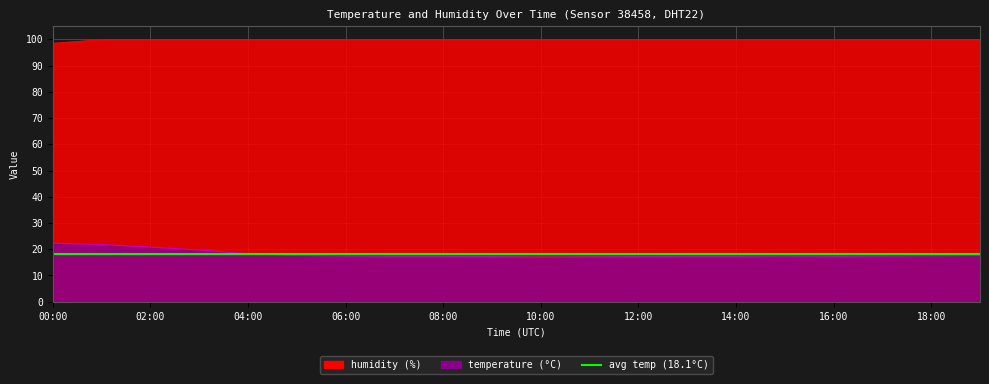

What is the value of the humidity point at the 9th from the left?

99.9